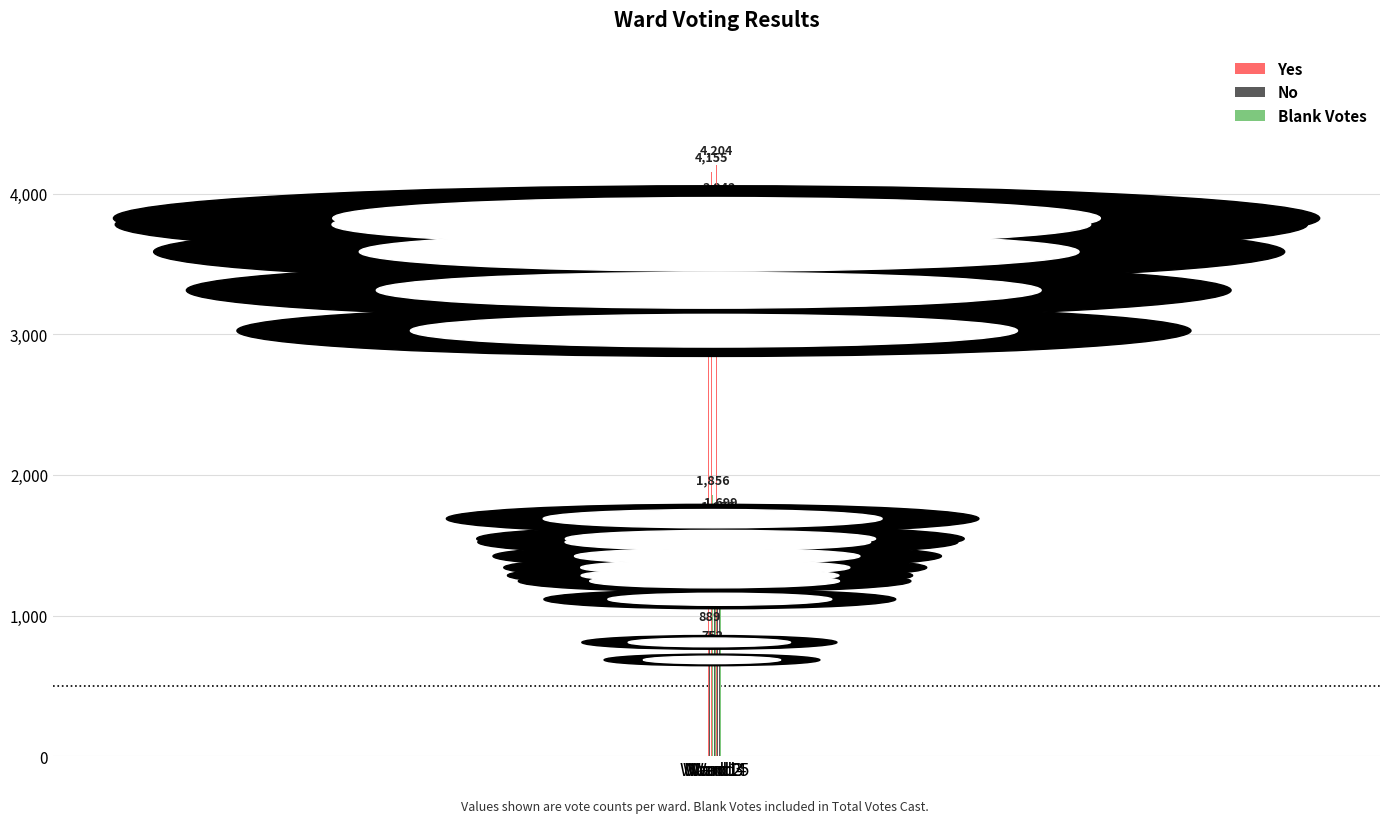

True or false: Yes has a value of 3641 at Ward 1.

True